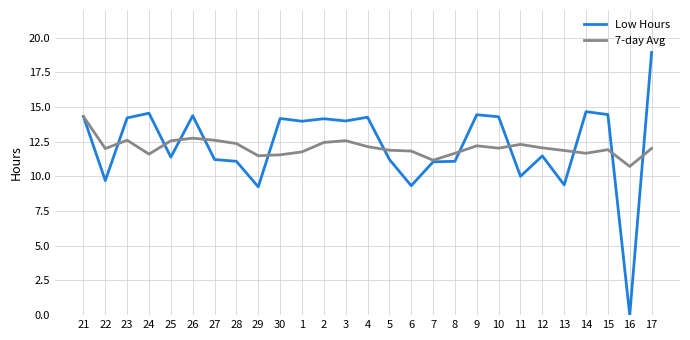

The Low Hours series shows 8.4 at 15. True or false?

False